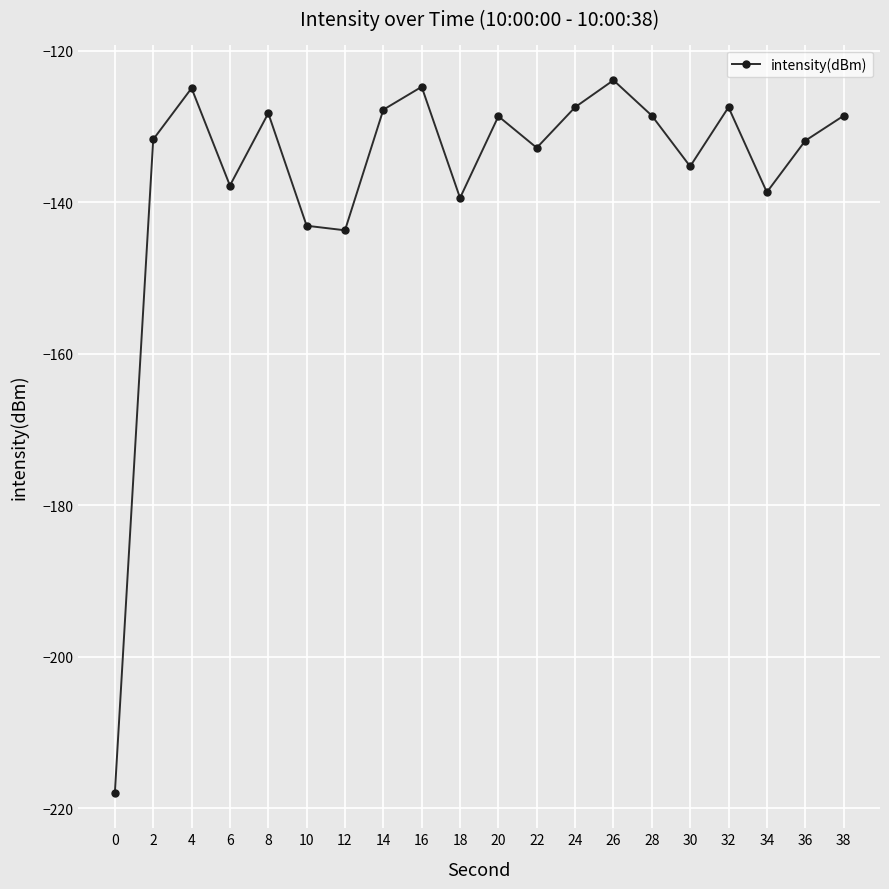

What is the change in value from 6 to 24?

+10.3